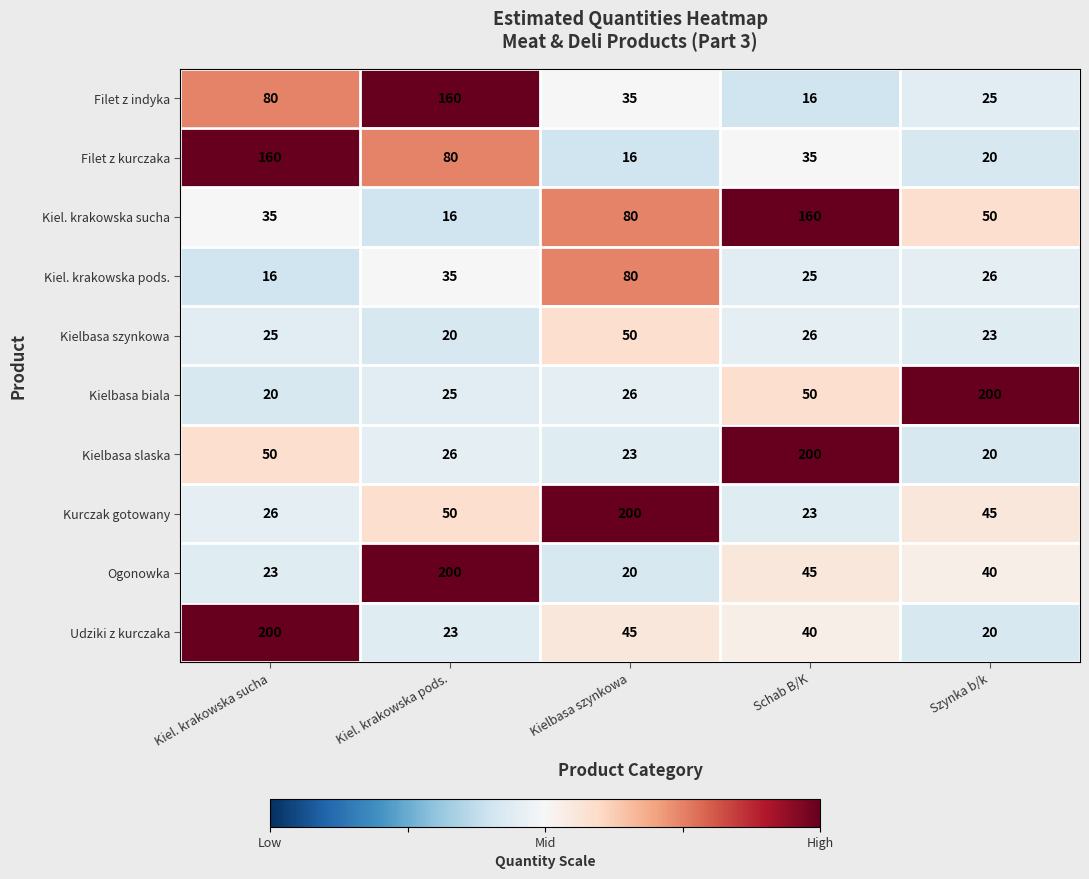

At which label does Kurczak gotowany first exceed 45?

Kiel. krakowska pods.